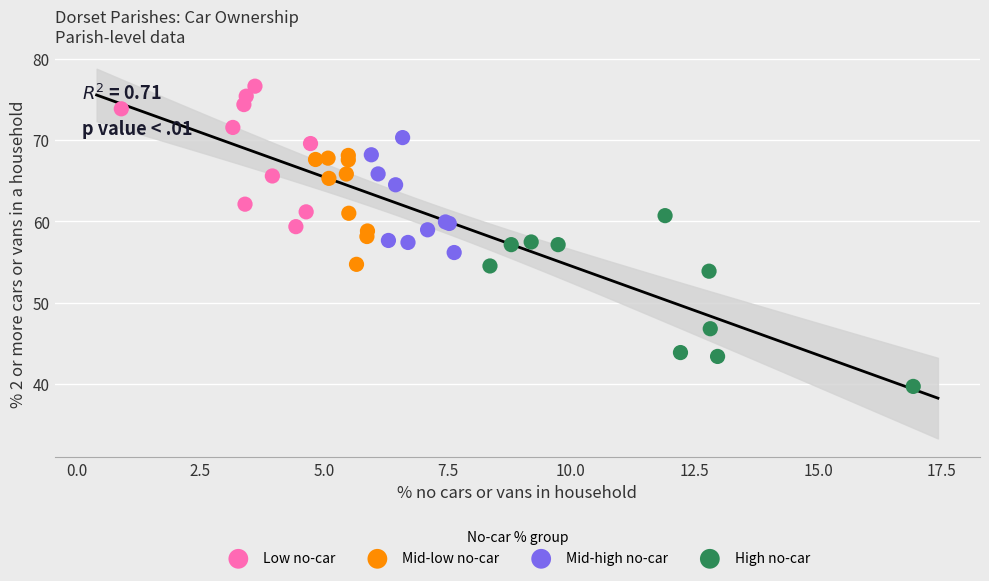

Which series reaches the minimum Y coordinate?

High no-car